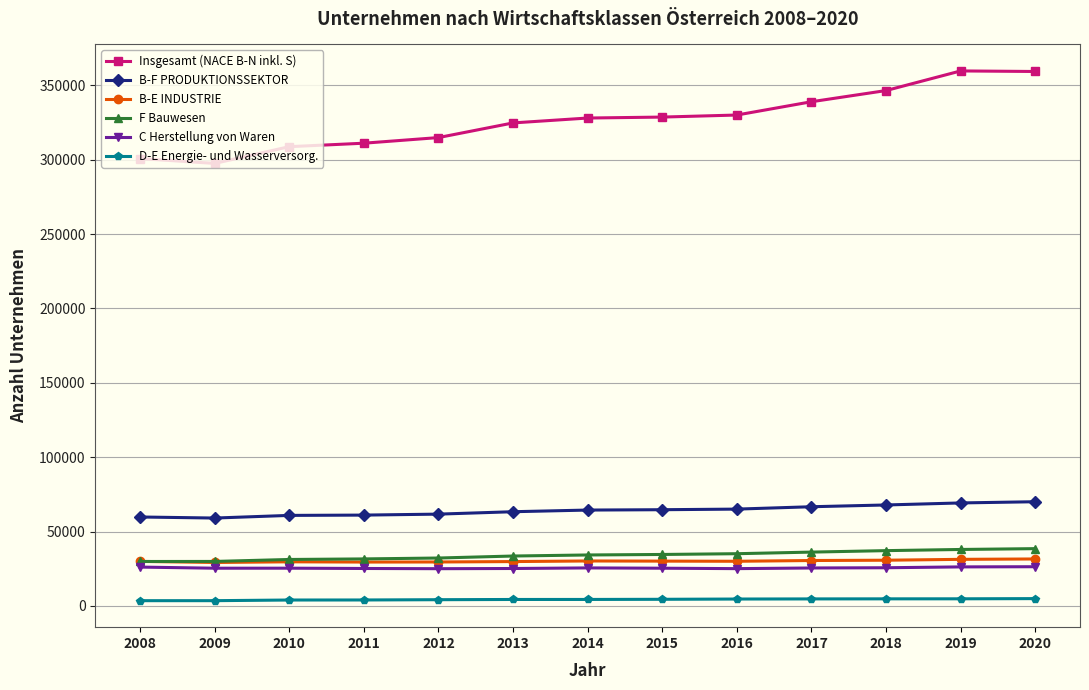

Which series has the largest range (max minus min)?

Insgesamt (NACE B-N inkl. S)